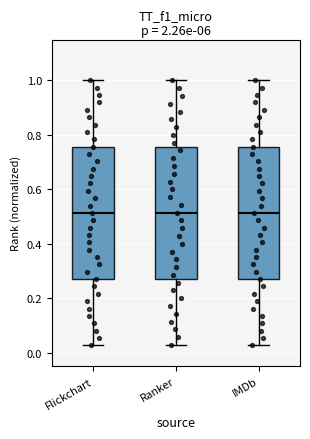

Where is the lower edge of the box for IMDb on the y-axis? The values are not printed on the chart, so give them approximately, as read against the axis.

0.28